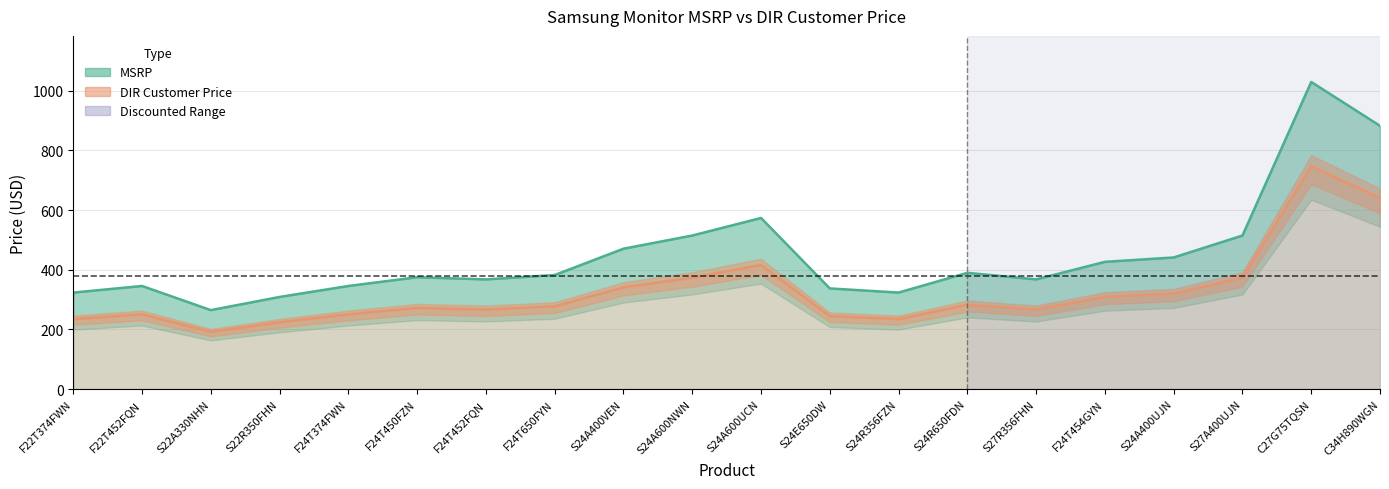

How many lines are shown in the chart?

2